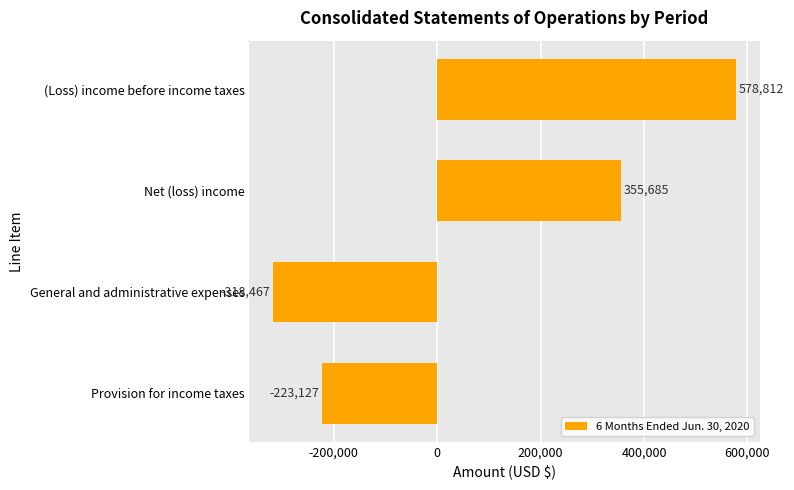

Count the values in the range -223127 to 578812.

3